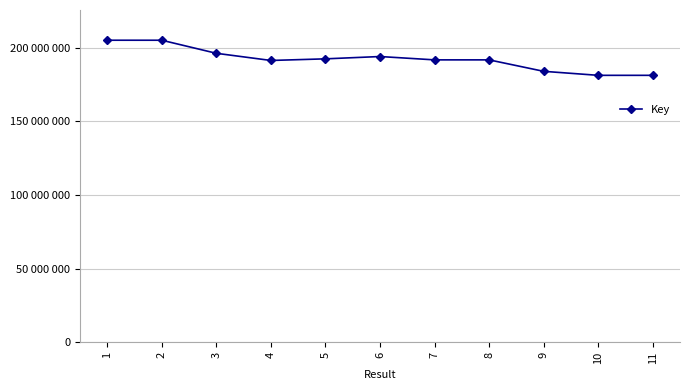

What is the value of the 9th point from the left?

183852546